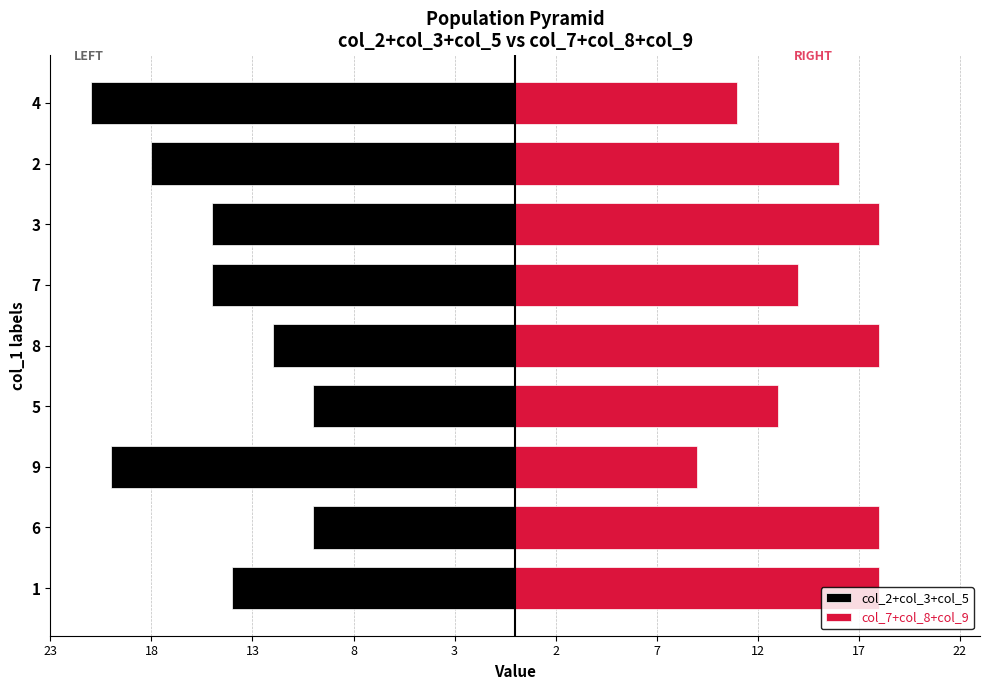

Between 6 and 4, which series saw the biggest shift?

col_2+col_3+col_5